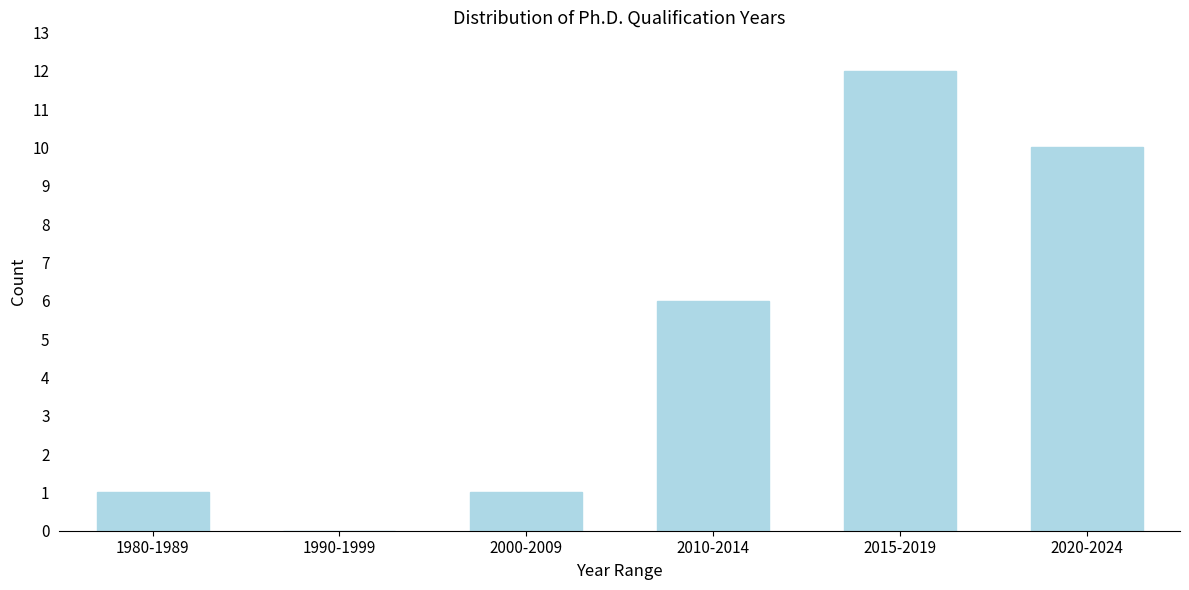

Reading left to right, transcribe all the data shown in this chart.

1980-1989=1	1990-1999=0	2000-2009=1	2010-2014=6	2015-2019=12	2020-2024=10